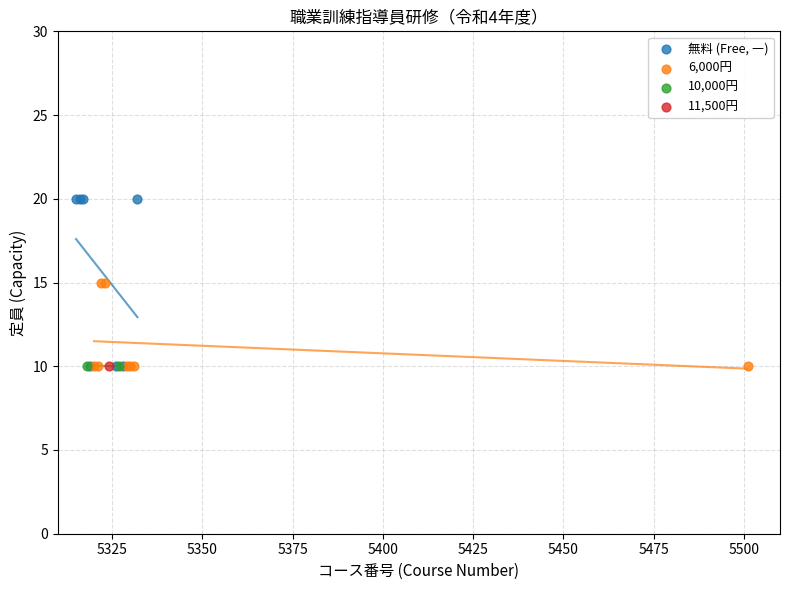

Which series contains the highest Y value?

無料 (Free, ―)